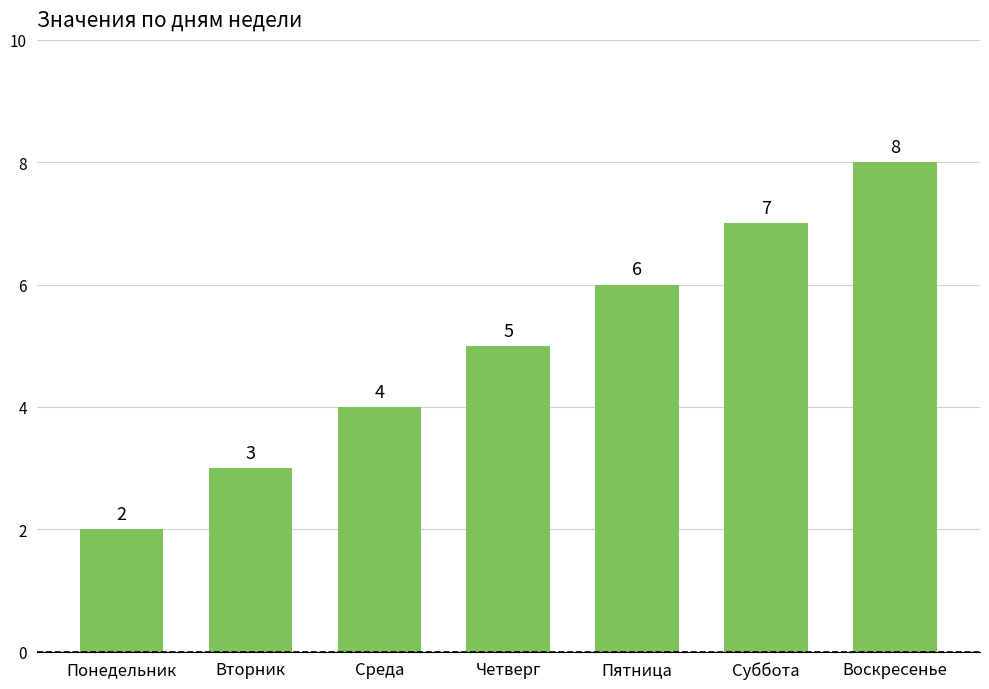

The value at Вторник is 1. True or false?

False